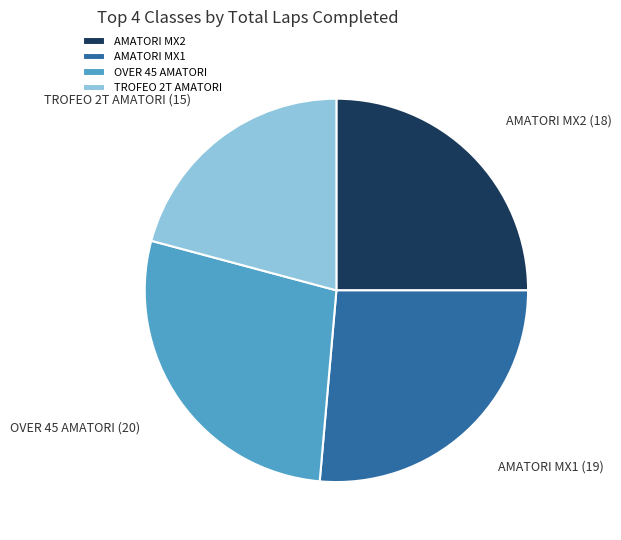

Do TROFEO 2T AMATORI and AMATORI MX1 together represent more than half of the pie?

No